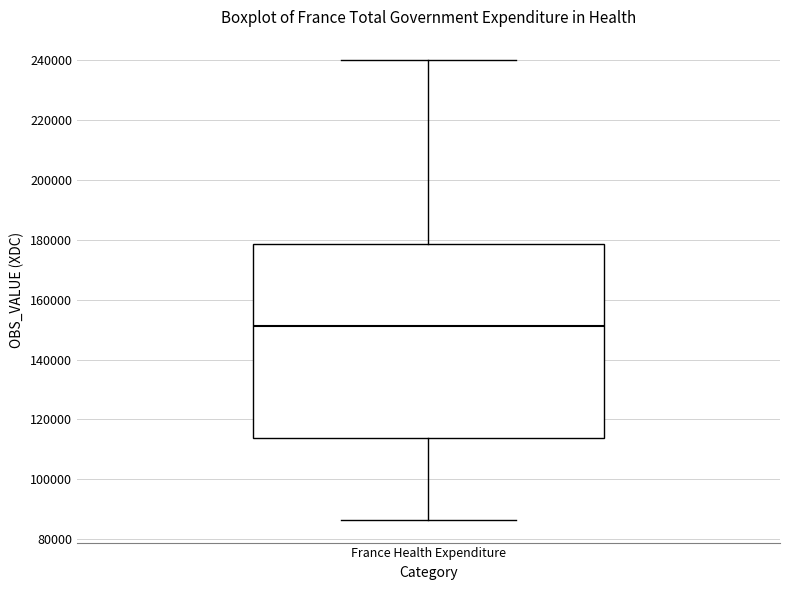

Transcribe this box plot: give where the median line is, the range the box spans, and where the two whiskers end, as read against the y-axis. The values are not printed on the chart, so give them approximately, as read against the axis.

median 152000, box 114000 to 178000, whiskers 86000 to 240000